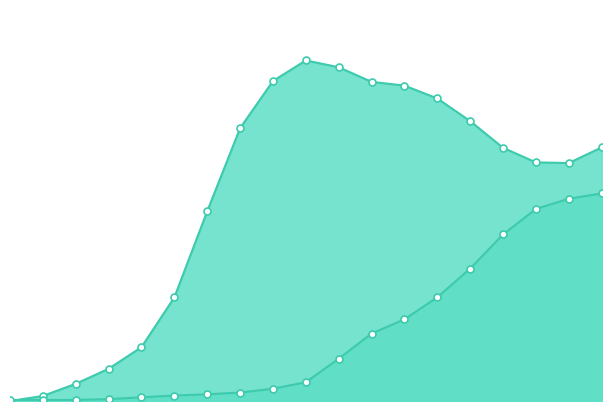

True or false: Re-Entered and Shut down cross at least once.

True